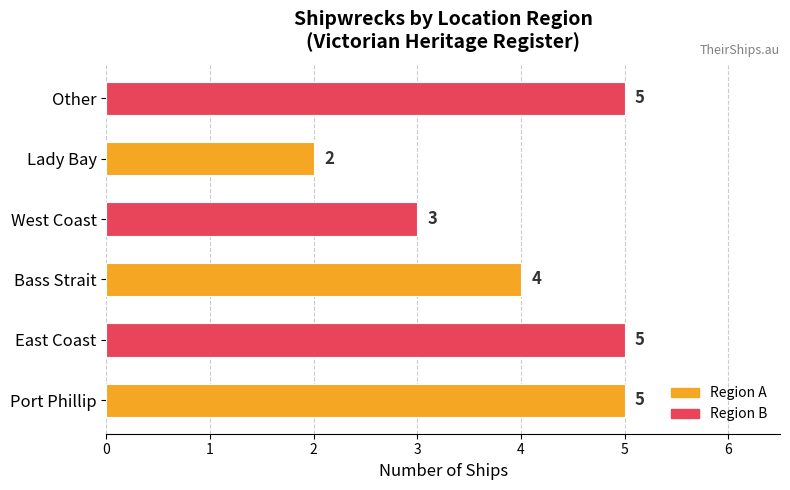

What is the difference between the maximum and minimum values?

3